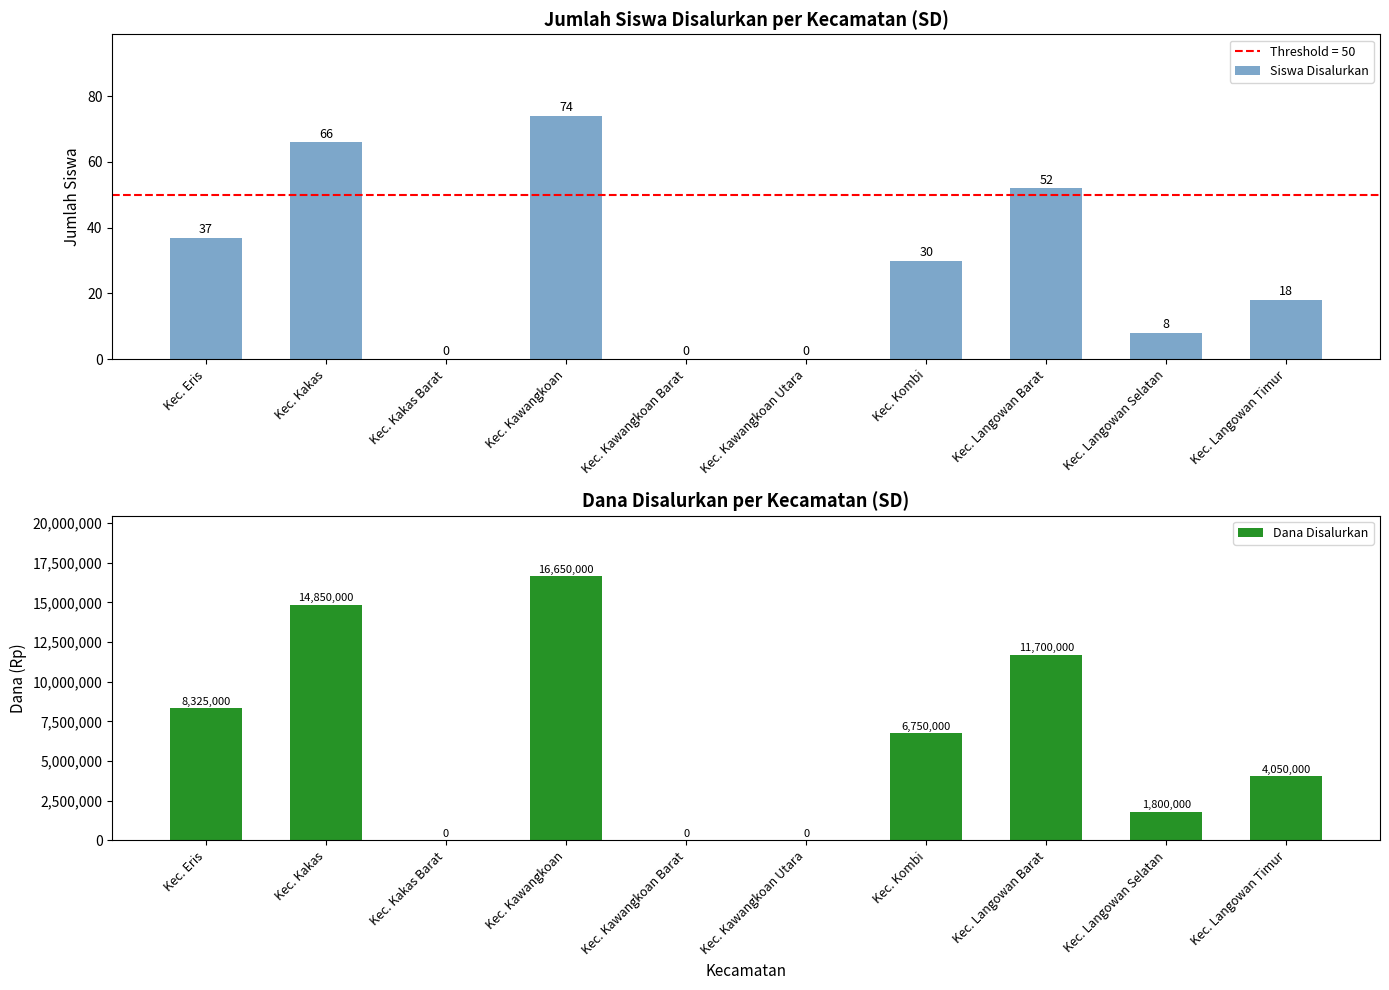

Reading right to left, transcribe all the data shown in this chart.

Siswa Disalurkan: Kec. Langowan Timur=18	Kec. Langowan Selatan=8	Kec. Langowan Barat=52	Kec. Kombi=30	Kec. Kawangkoan Utara=0	Kec. Kawangkoan Barat=0	Kec. Kawangkoan=74	Kec. Kakas Barat=0	Kec. Kakas=66	Kec. Eris=37
Dana Disalurkan: Kec. Langowan Timur=4050000	Kec. Langowan Selatan=1800000	Kec. Langowan Barat=11700000	Kec. Kombi=6750000	Kec. Kawangkoan Utara=0	Kec. Kawangkoan Barat=0	Kec. Kawangkoan=16650000	Kec. Kakas Barat=0	Kec. Kakas=14850000	Kec. Eris=8325000